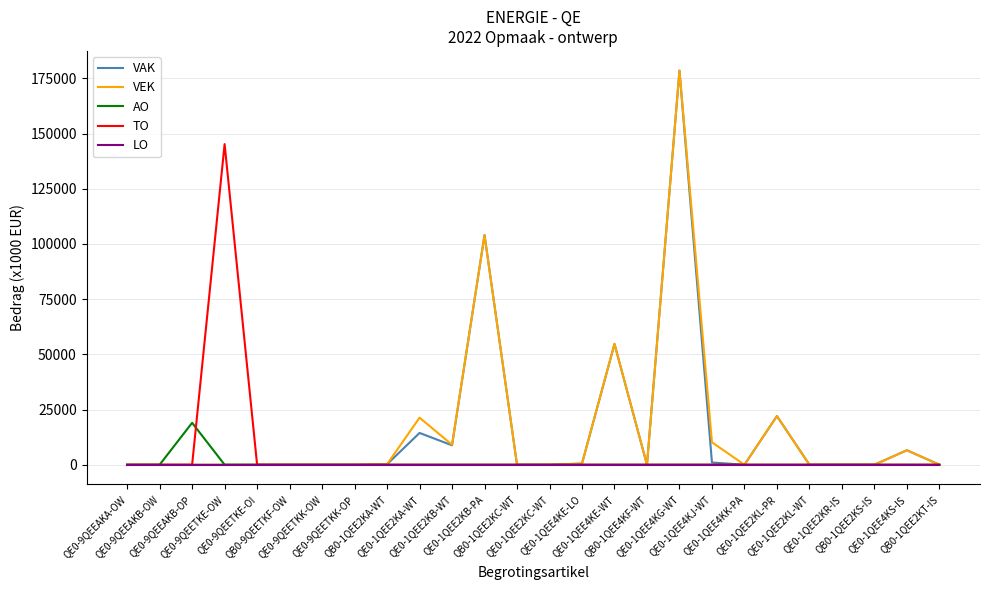

What is the maximum value shown in the chart?

178500